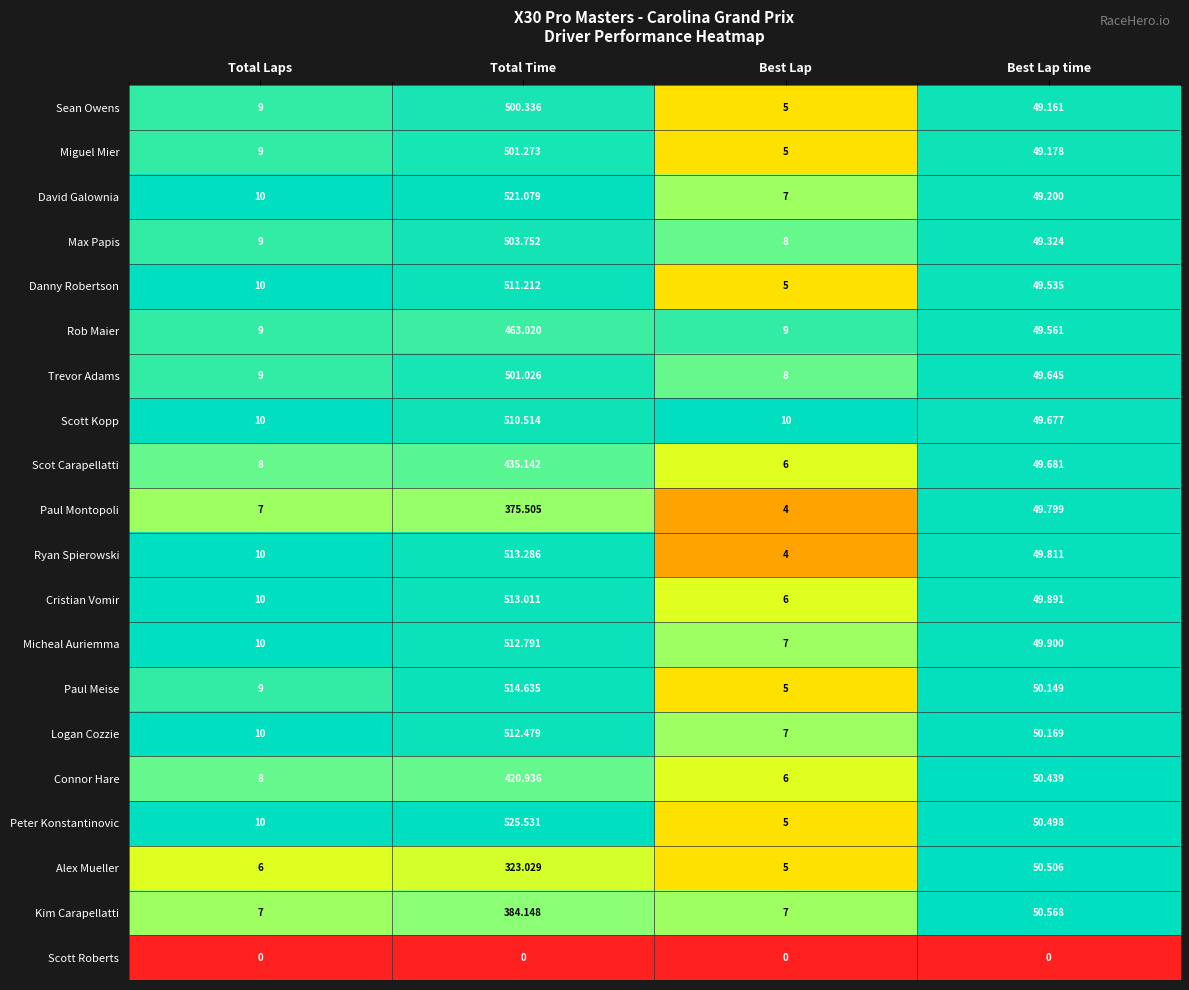

List the labels in order of Miguel Mier value, smallest first.

Best Lap, Total Laps, Best Lap time, Total Time